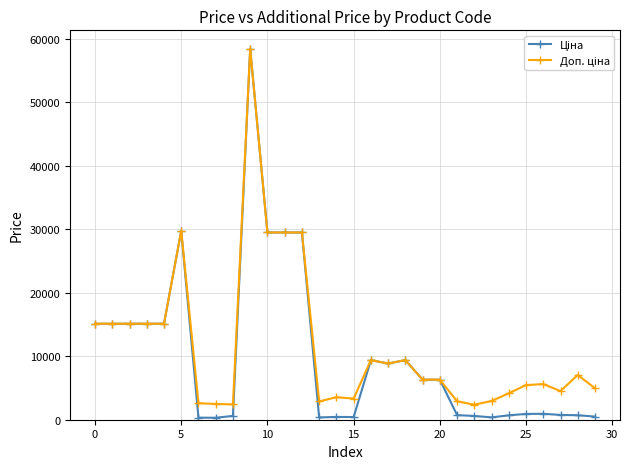

What is the maximum value shown in the chart?

58426.5